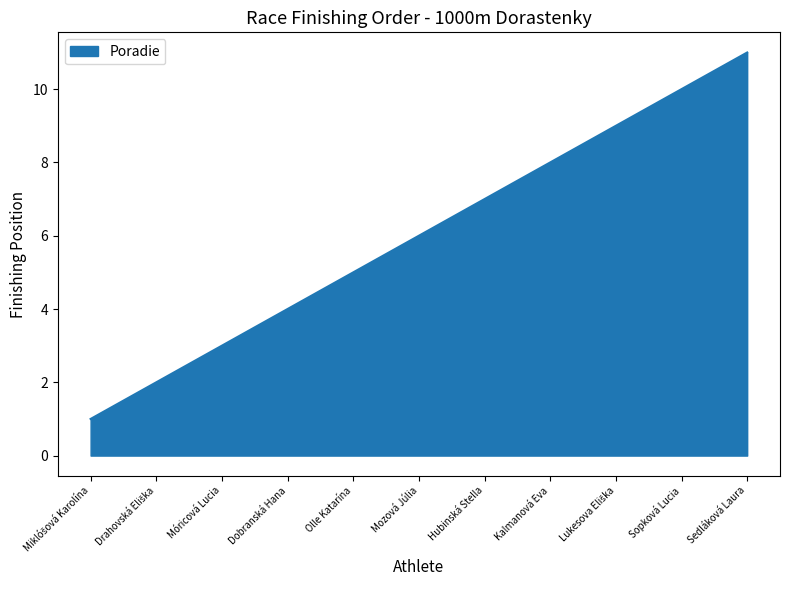

Which has a higher value, Sedláková Laura or Sopková Lucia?

Sedláková Laura